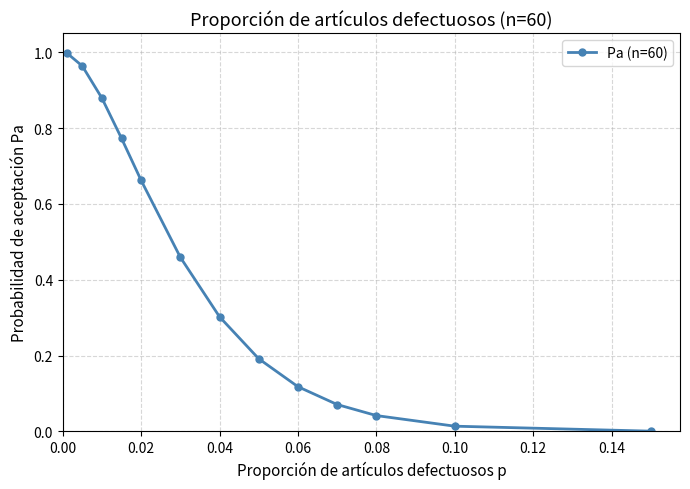

True or false: there are more than 1 points higher than both neighbors.

False